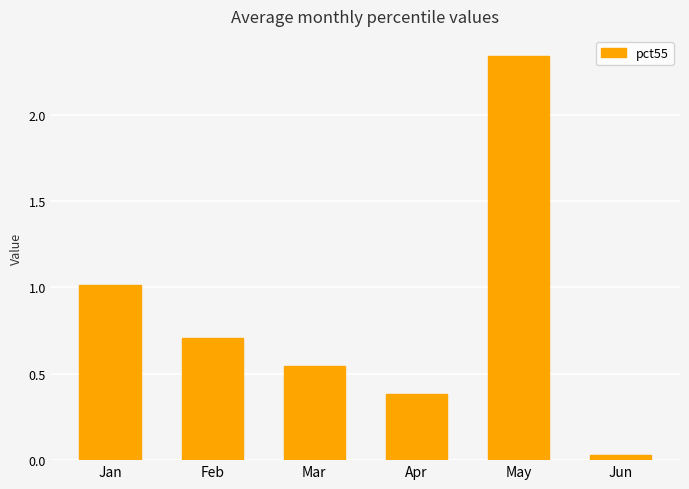

The value at Apr is 0.1. True or false?

False